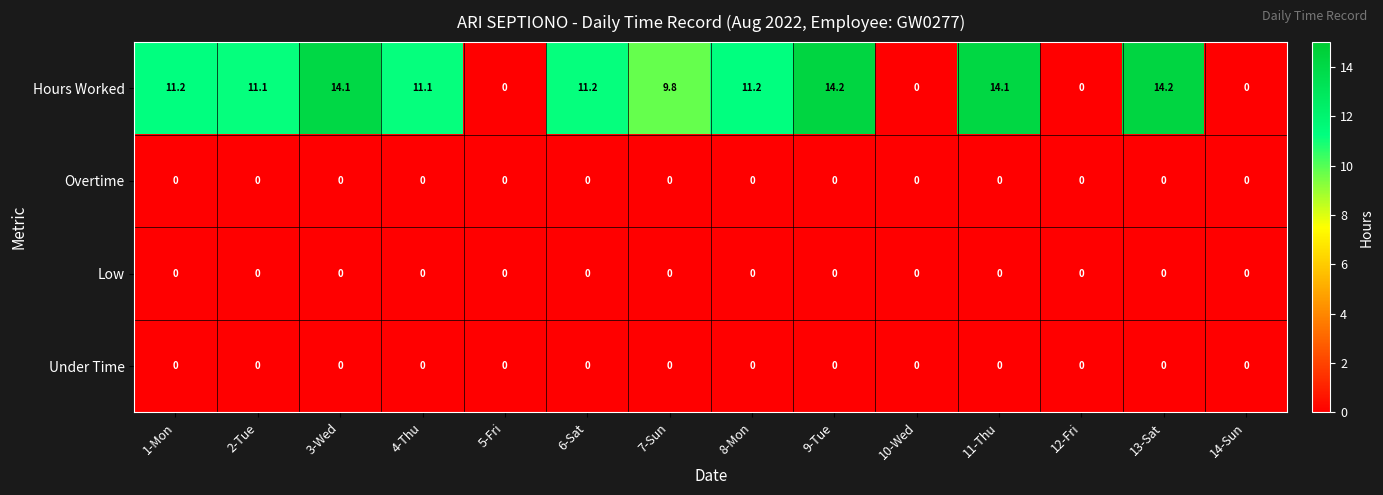

Count the number of data series in this chart.

4